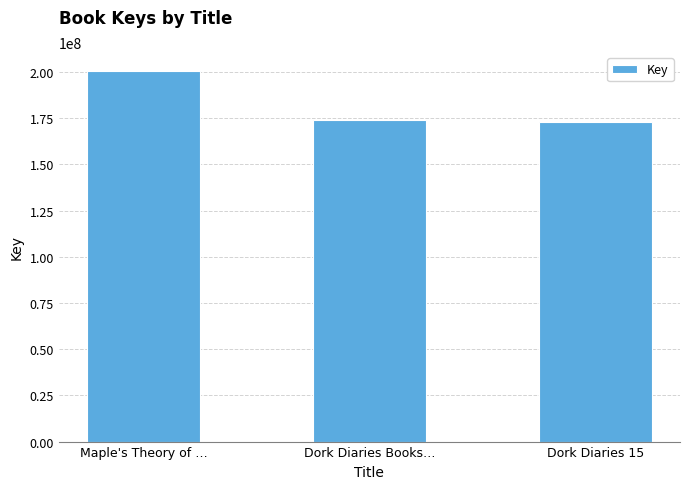

What is the average value?

182539636